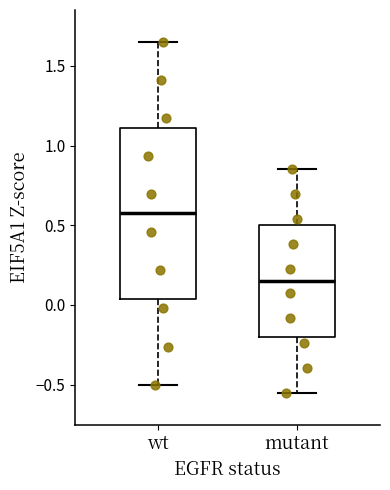

Which box has the lowest median line?

mutant